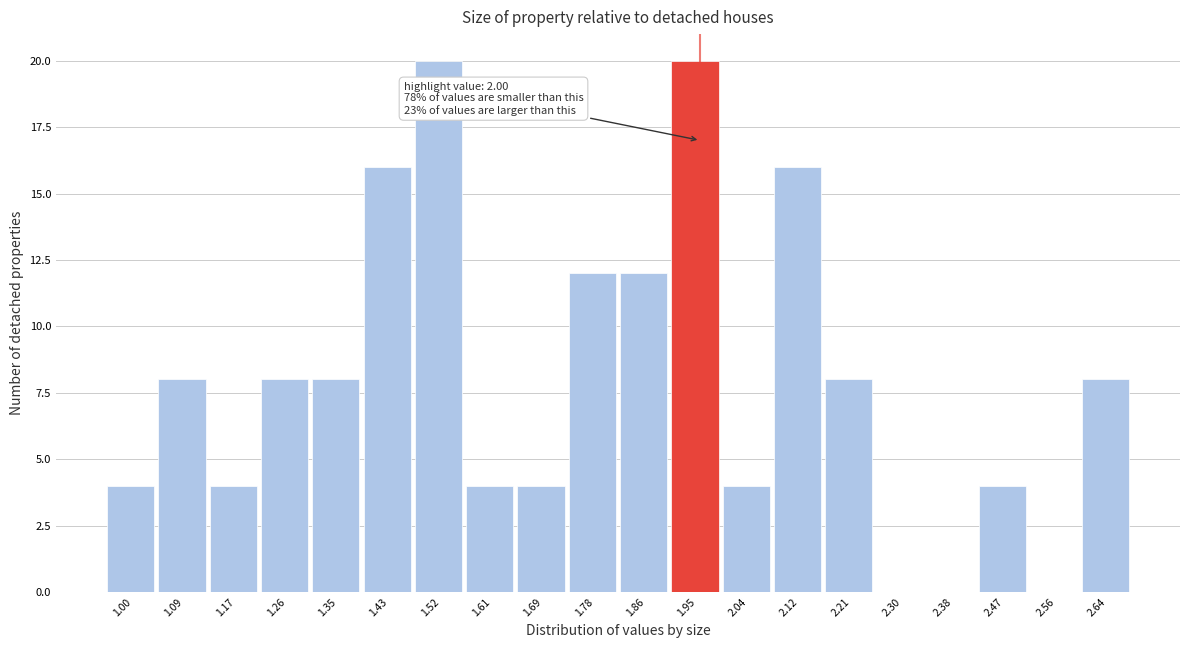

Reading right to left, what are all the values shown in this chart?

2.64=8	2.56=0	2.47=4	2.38=0	2.30=0	2.21=8	2.12=16	2.04=4	1.95=20	1.86=12	1.78=12	1.69=4	1.61=4	1.52=20	1.43=16	1.35=8	1.26=8	1.17=4	1.09=8	1.00=4